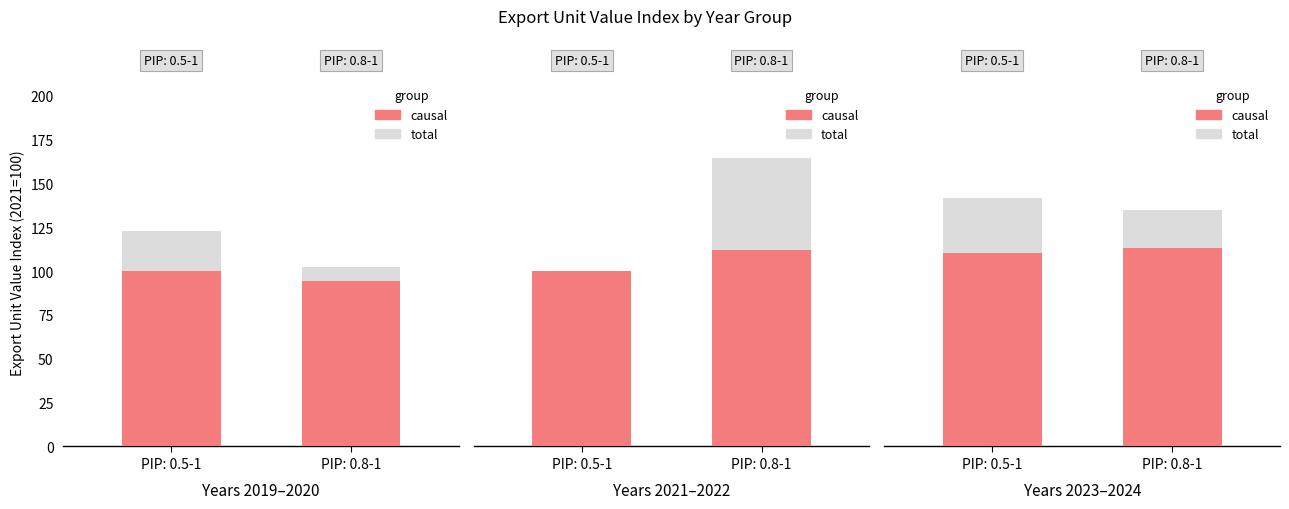

True or false: causal has a value of 112.9 at PIP: 0.8-1.

True